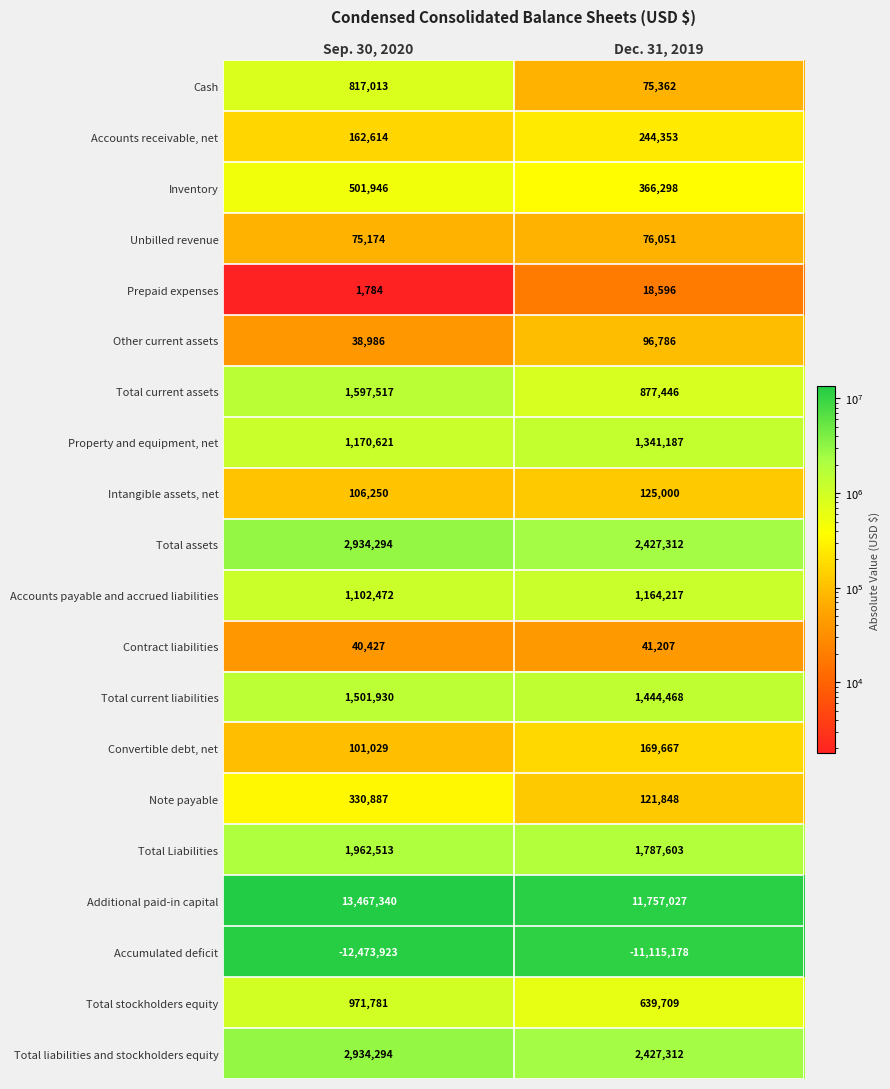

At which category is the sum across all series the highest?

Sep. 30, 2020